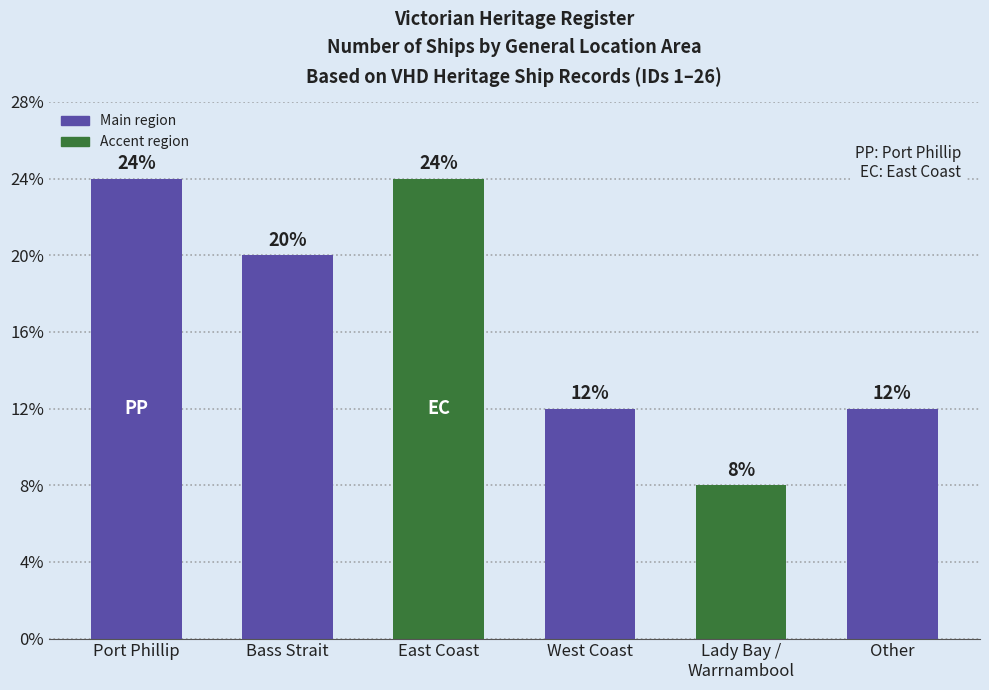

Does the chart contain any negative values?

No